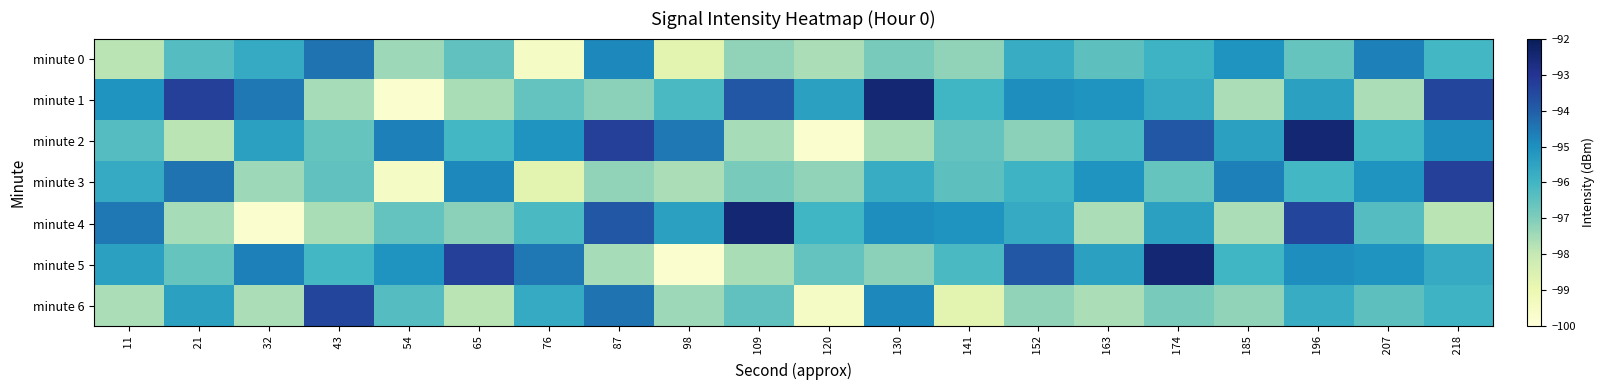

How many data points does each series have?

20